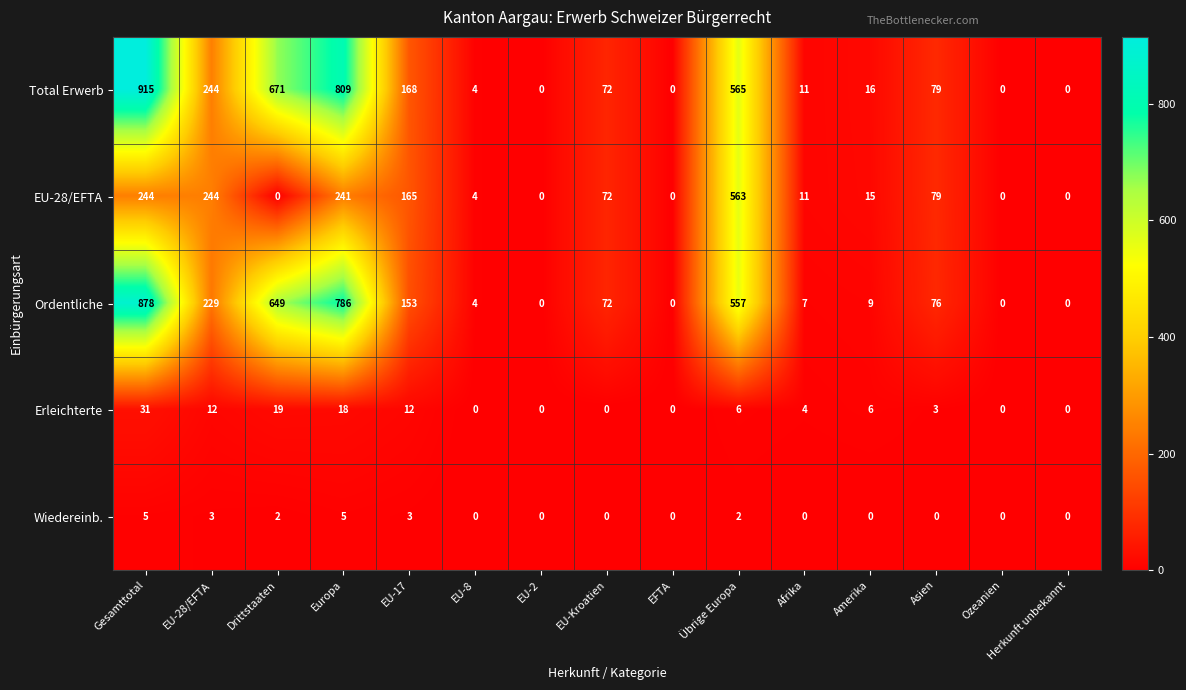

What is the maximum value shown in the chart?

915